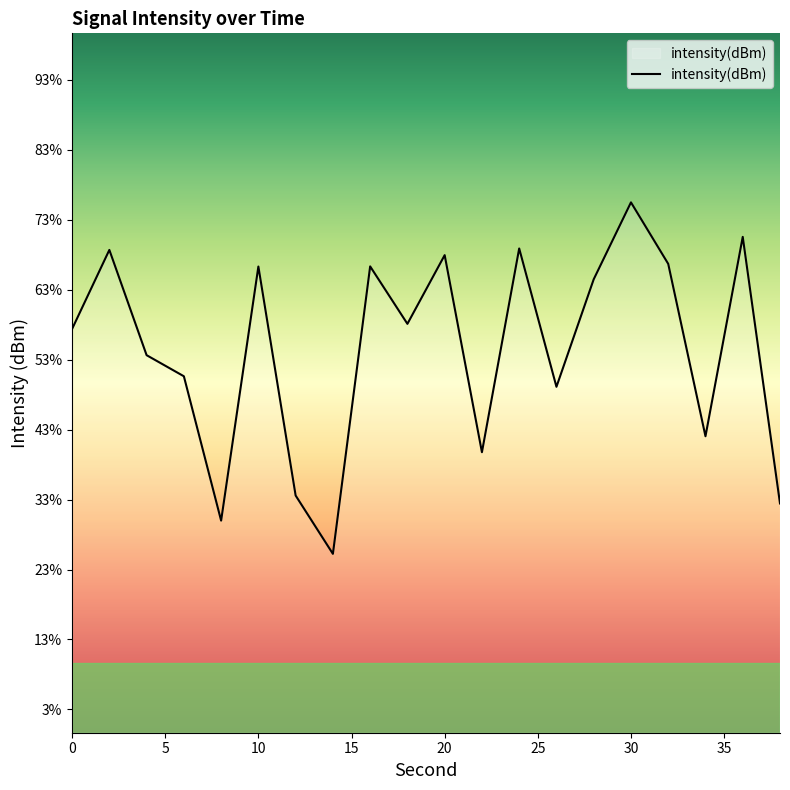

How many series are shown in this chart?

1